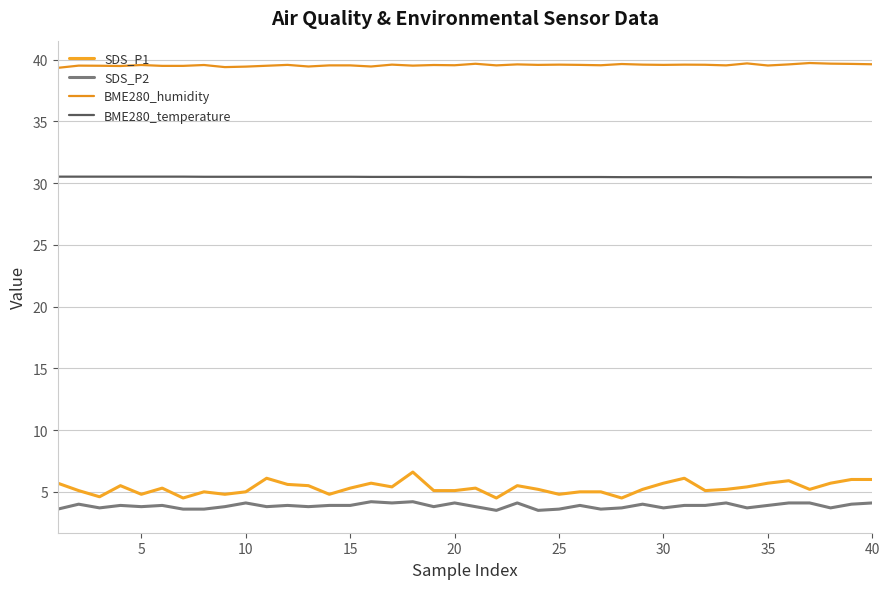

True or false: SDS_P1 and BME280_temperature intersect in this chart.

False